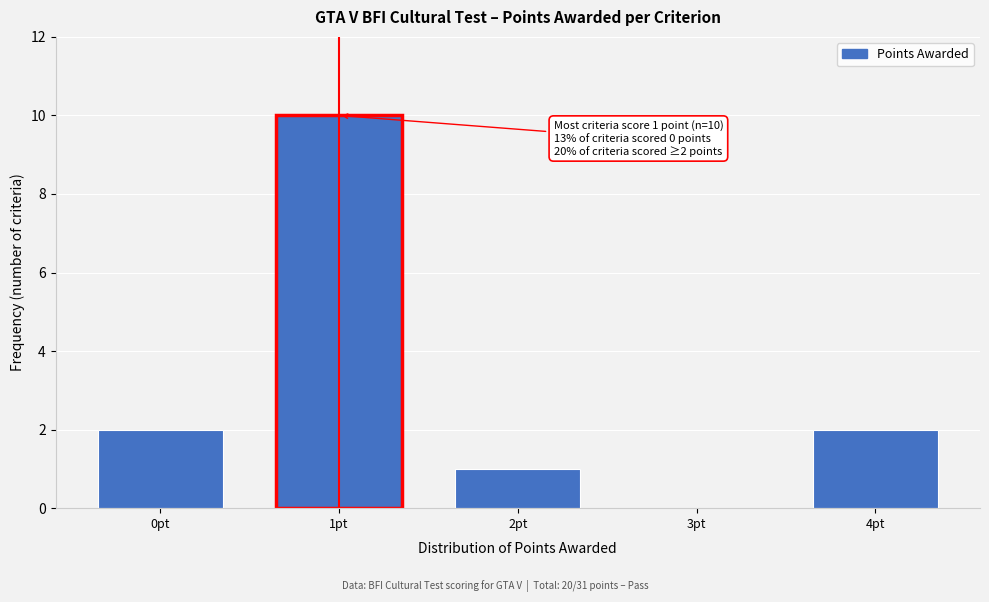

Reading left to right, what are all the values shown in this chart?

0pt=2	1pt=10	2pt=1	3pt=0	4pt=2